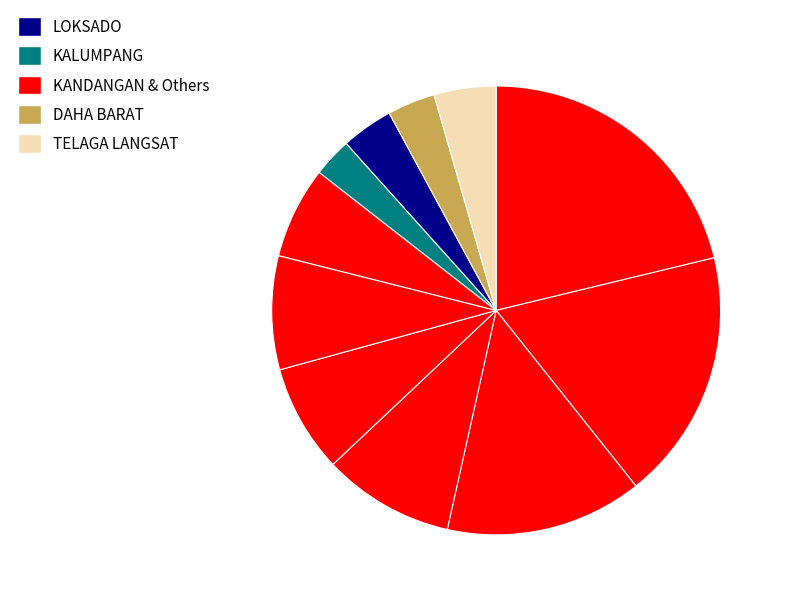

Is there any slice that represents more than half of the pie?

No